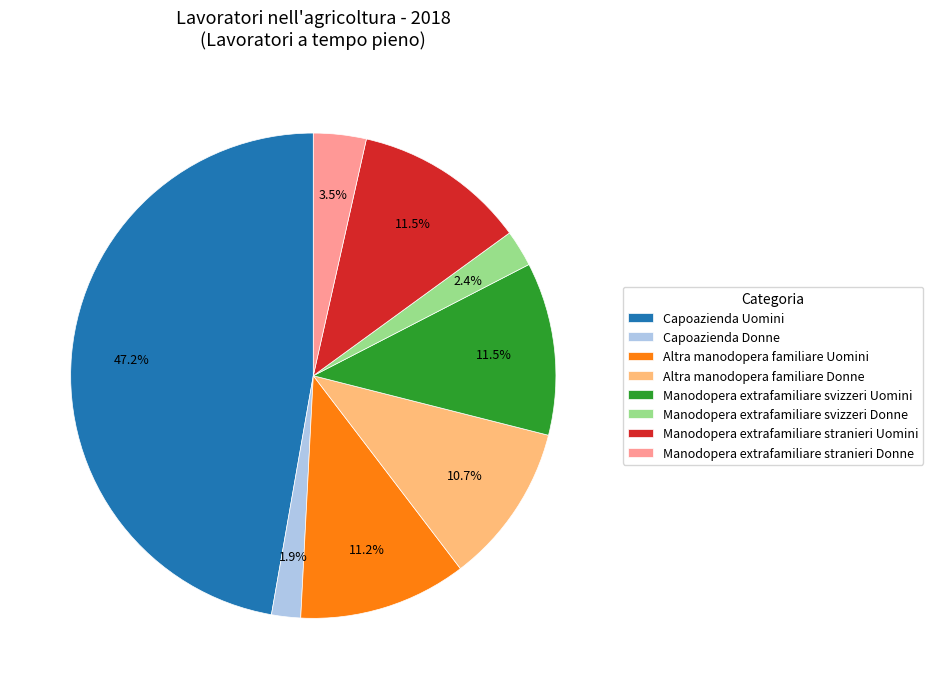

Is the sum of Capoazienda Donne and Altra manodopera familiare Donne greater than half?

No